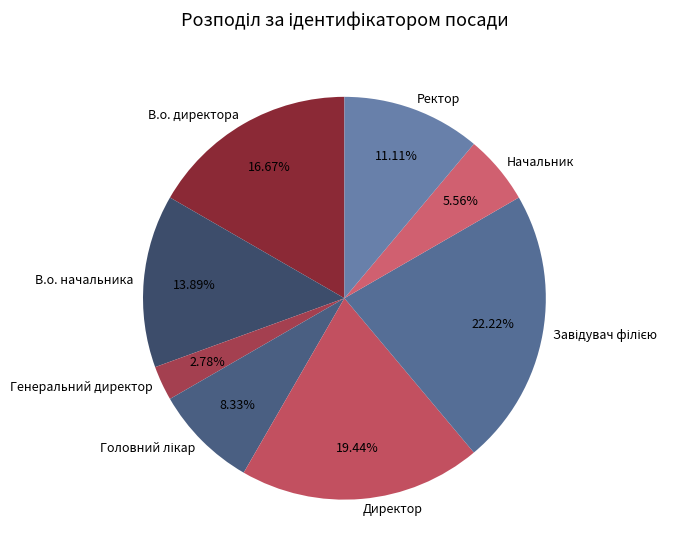

Does В.о. начальника account for over 50% of the chart?

No